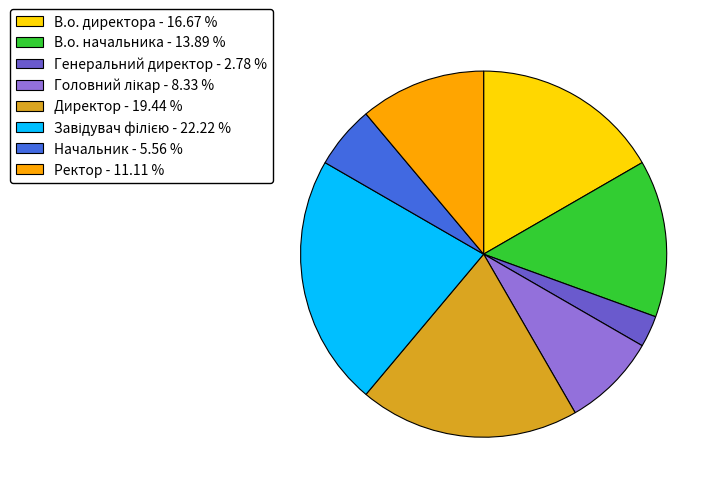

What is the smallest slice in the pie chart?

Генеральний директор